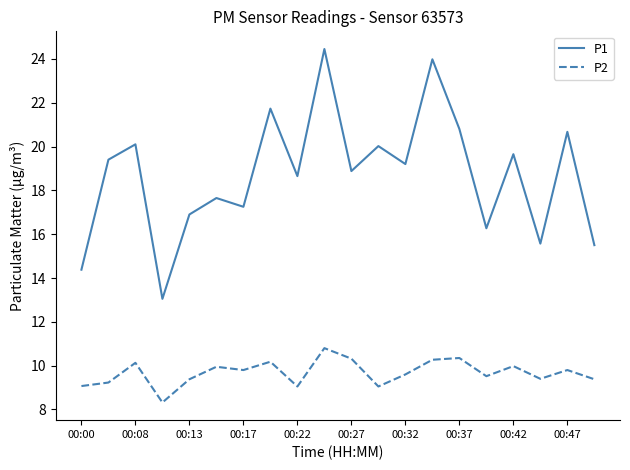

Rank the series by their maximum value, from lowest to highest.

P2, P1